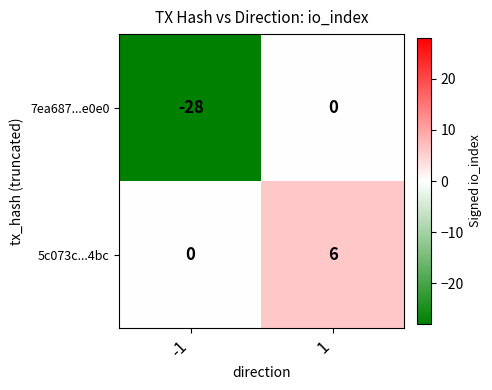

Reading left to right, list all the values displayed in this chart.

7ea687...e0e0: -28	0
5c073c...4bc: 0	6